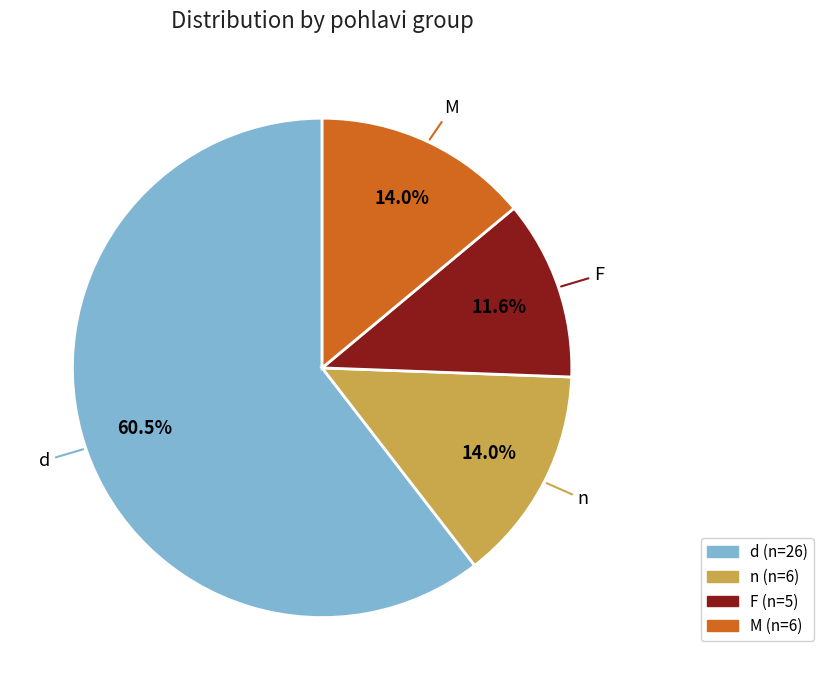

Is the sum of F and d greater than half?

Yes